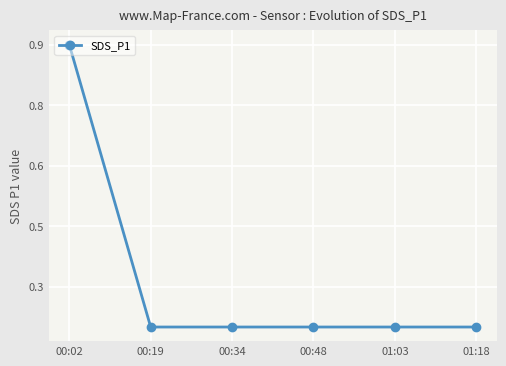

List the labels in order of value, smallest first.

00:19, 00:34, 00:48, 01:03, 01:18, 00:02